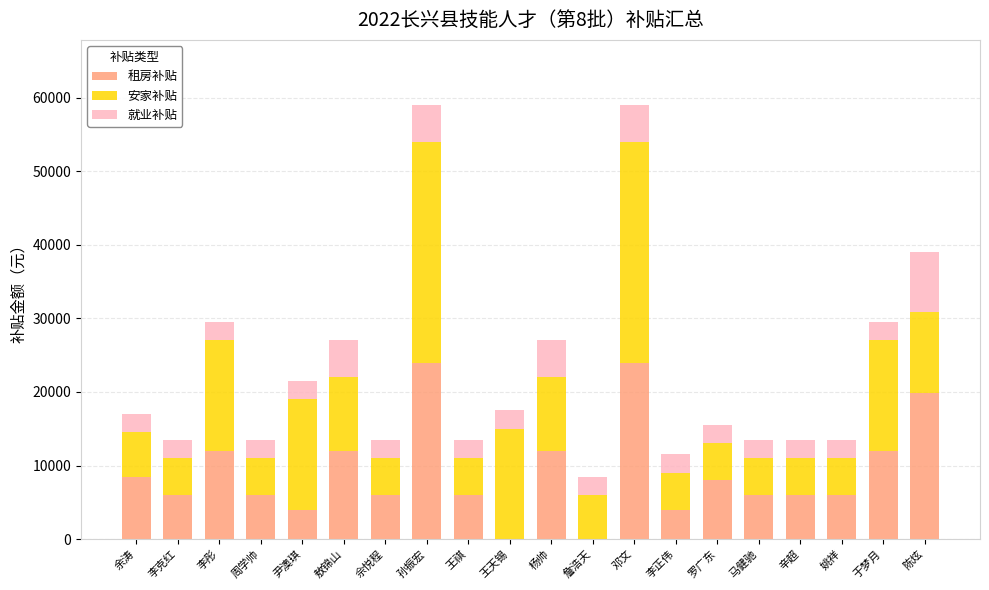

The value of 租房补贴 at 姚祥 is 6000. True or false?

True